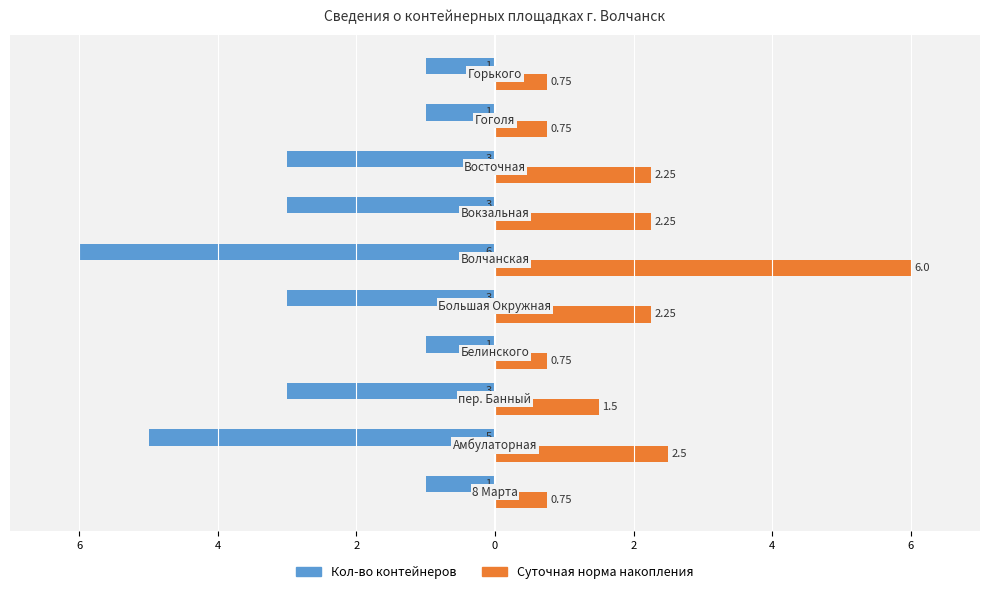

What is the value of the Суточная норма накопления bar at the 9th from the left?

0.8